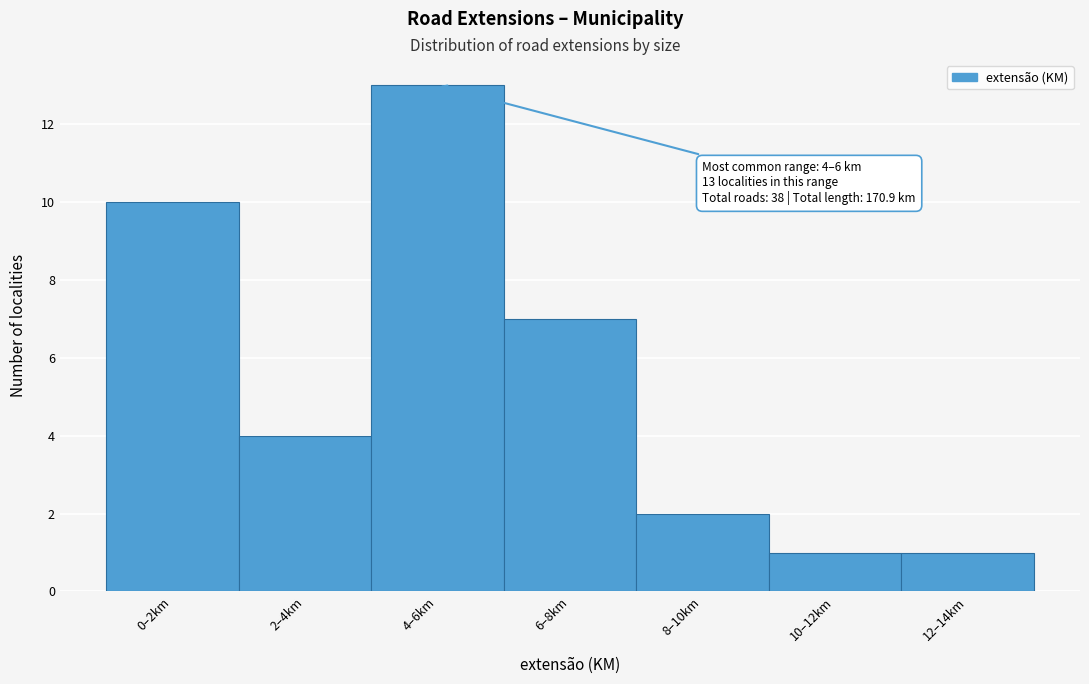

Reading right to left, extract all data points from this chart.

12–14km=1	10–12km=1	8–10km=2	6–8km=7	4–6km=13	2–4km=4	0–2km=10